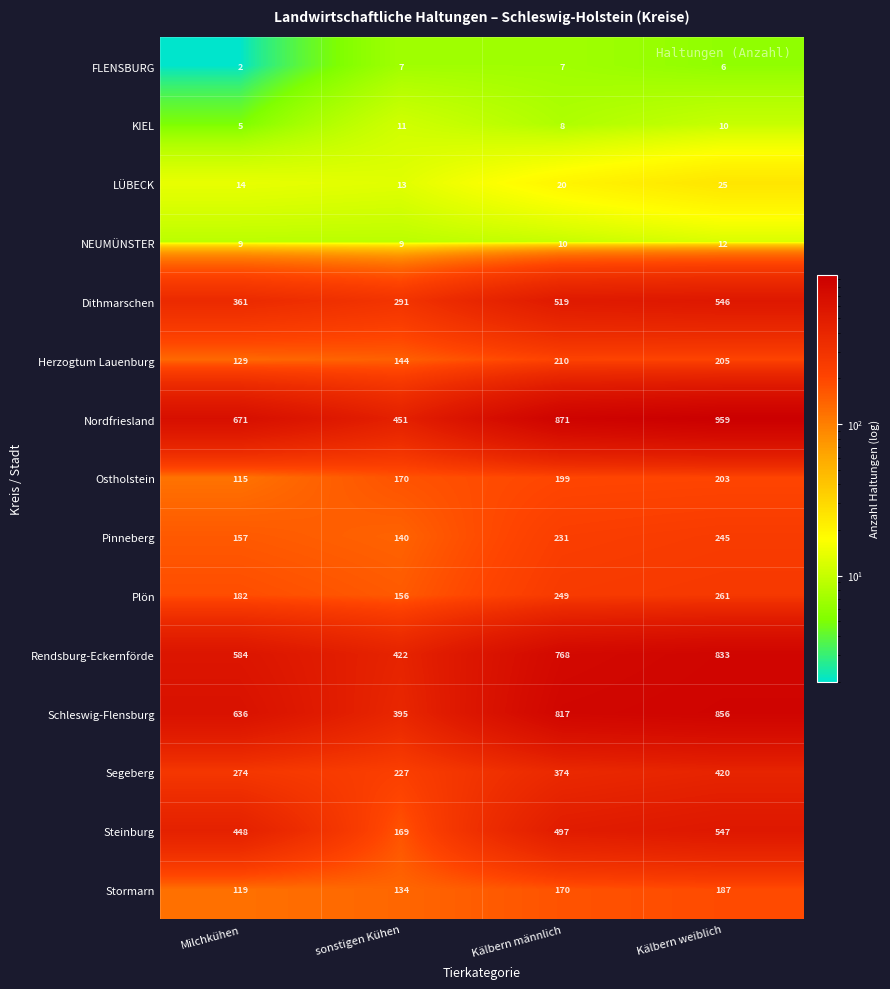

What is the difference between the maximum and minimum values in the Herzogtum Lauenburg series?

81